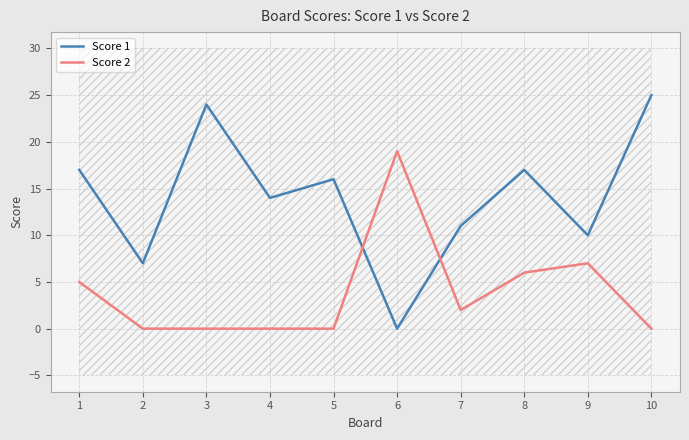

At which category does Score 1 reach its first local valley?

2